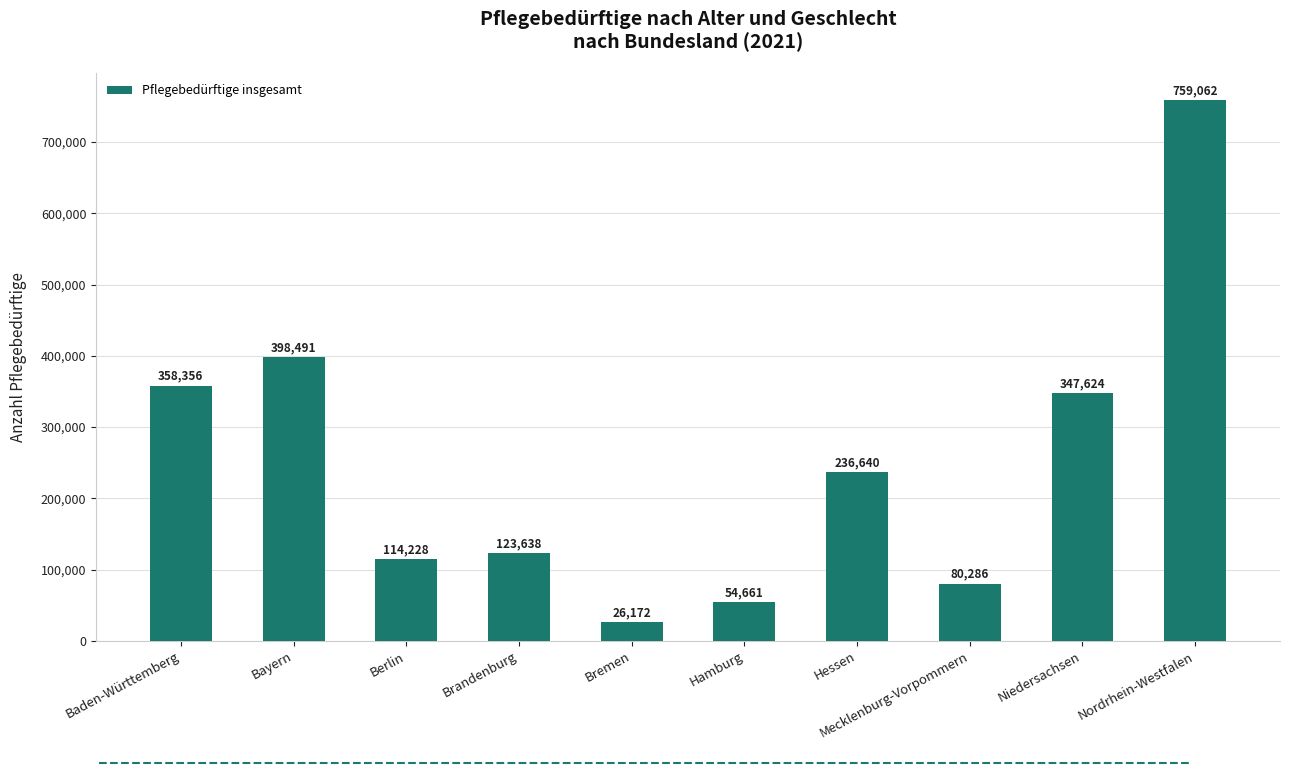

Are the bars grouped side by side (vs. stacked)?

No